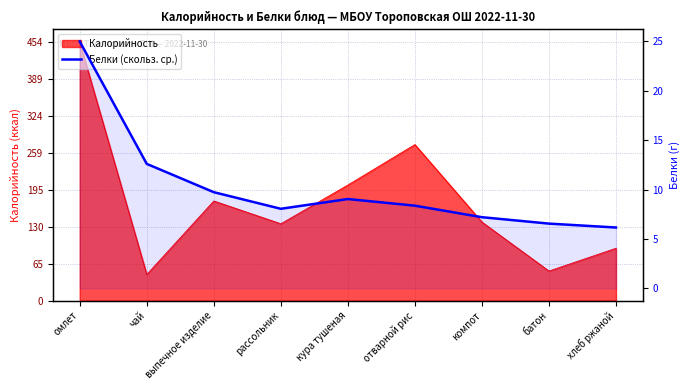

True or false: the data shows 12.6 at чай.

True